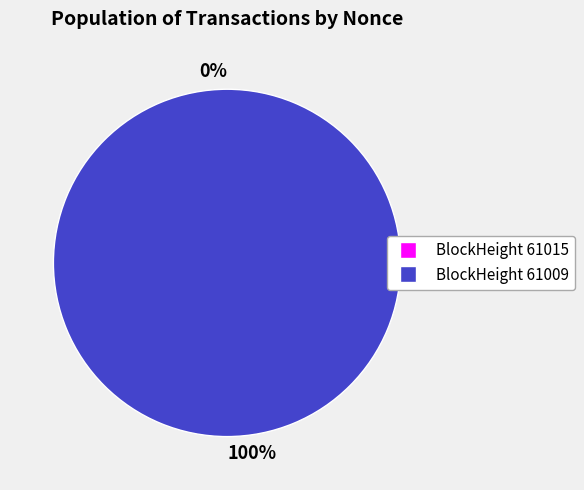

How many slices are in this pie chart?

2